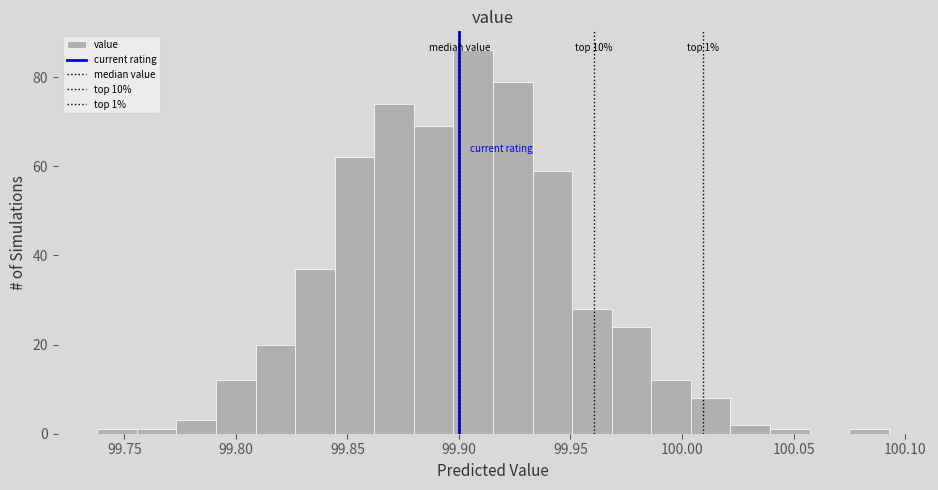

Around what value on the x-axis is the tallest bar? Give the approximate position of its centre, as read against the axis.

99.905